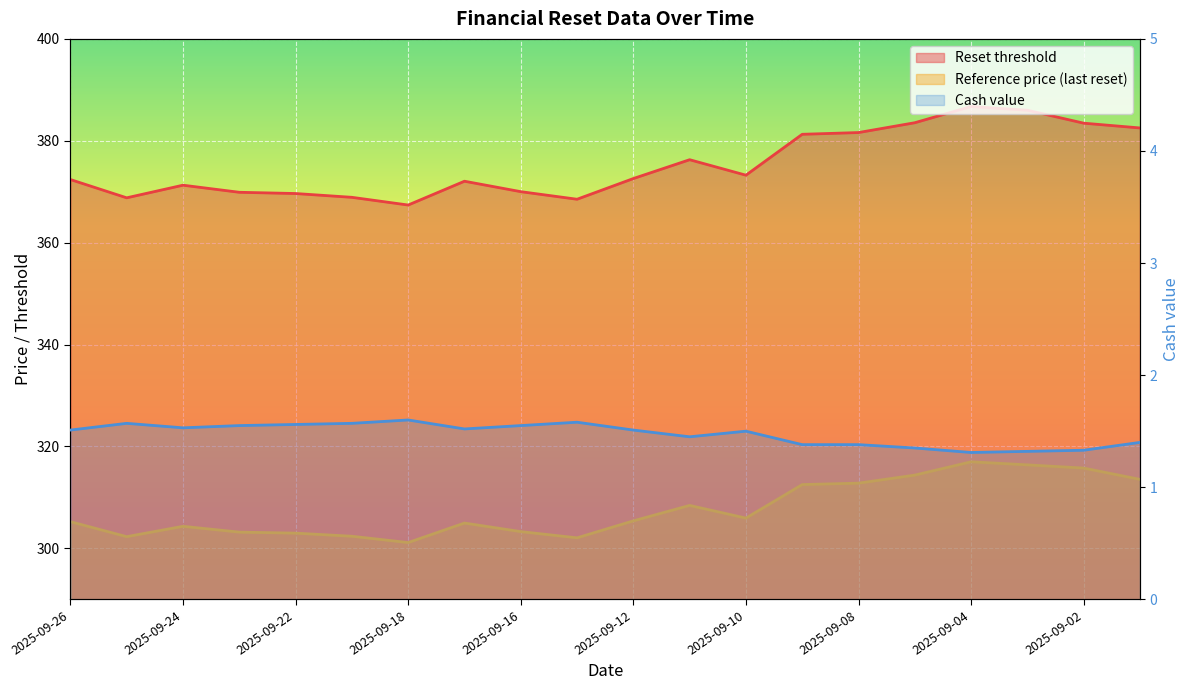

At which category is the sum across all series the highest?

2025-09-04